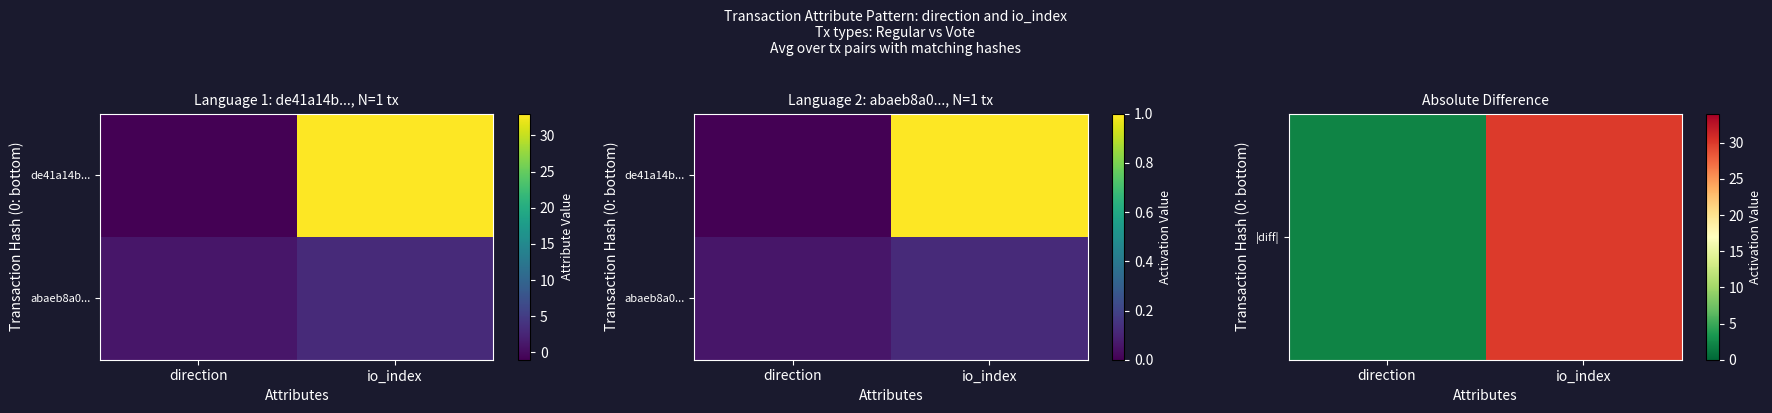

What is the total value across all series at direction?

2.1